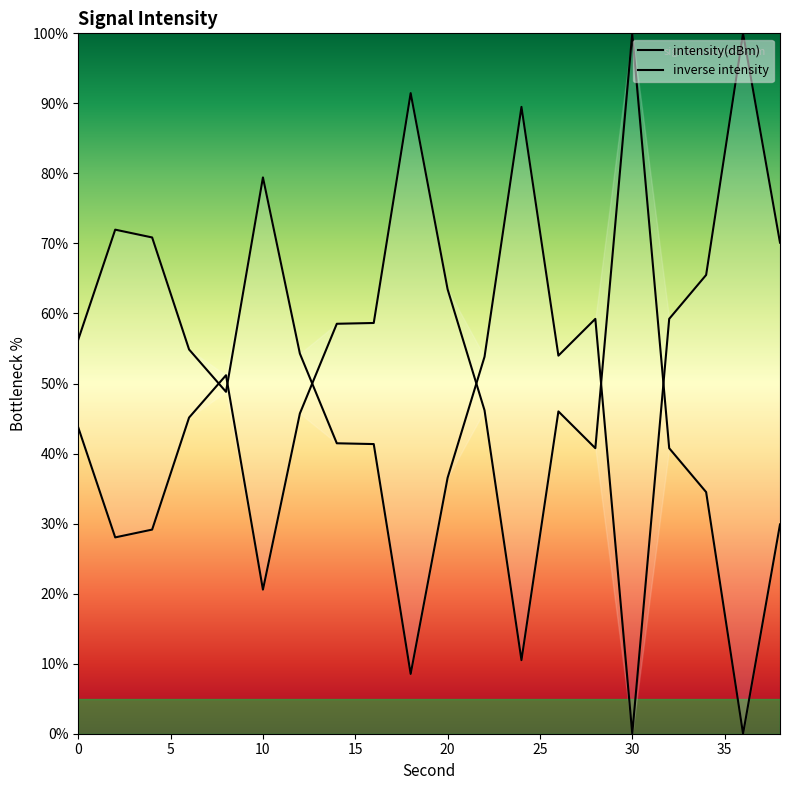

What is the change in value from 2 to 4?

+1.1